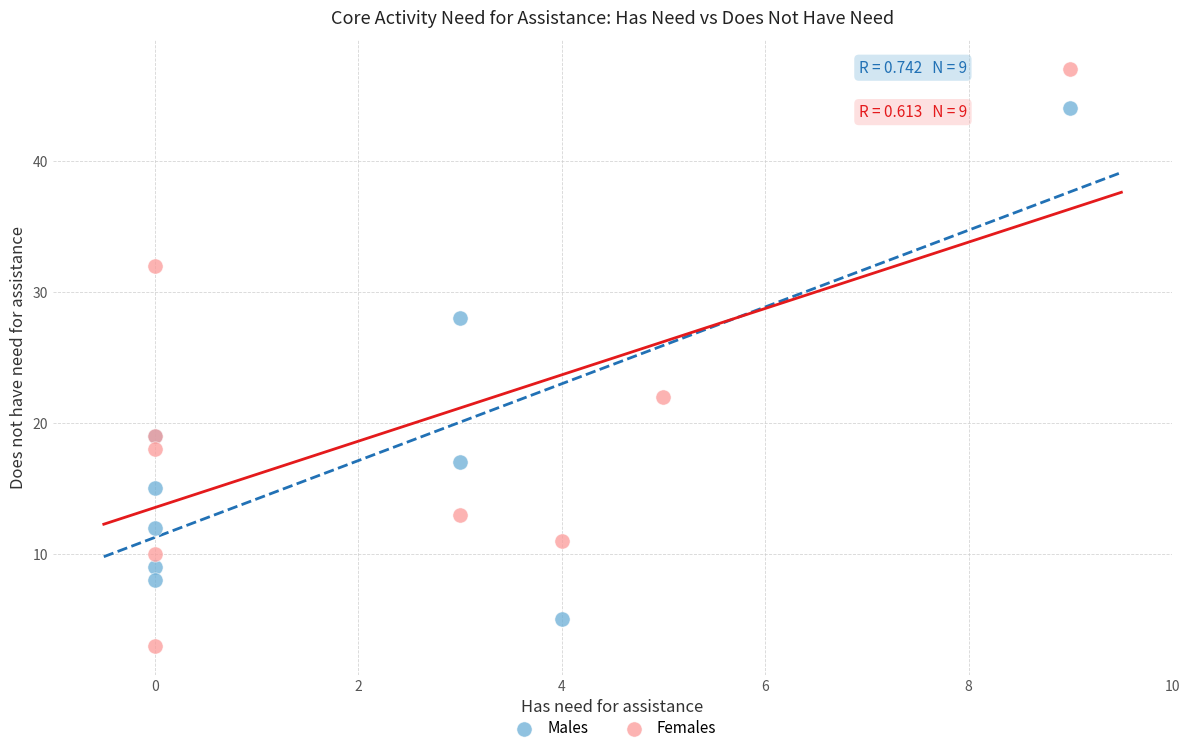

Which series reaches the minimum Y coordinate?

Females